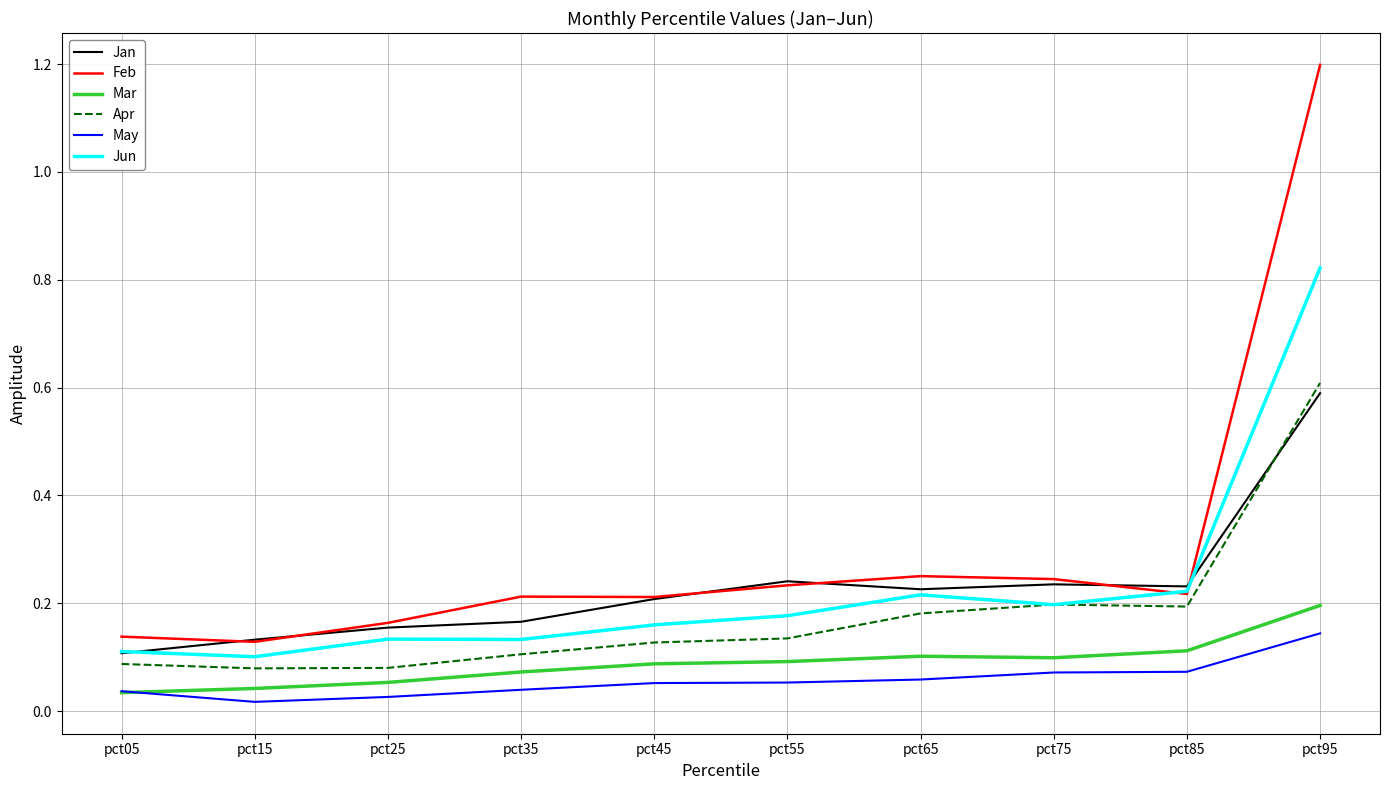

At which label does May reach its peak?

pct95